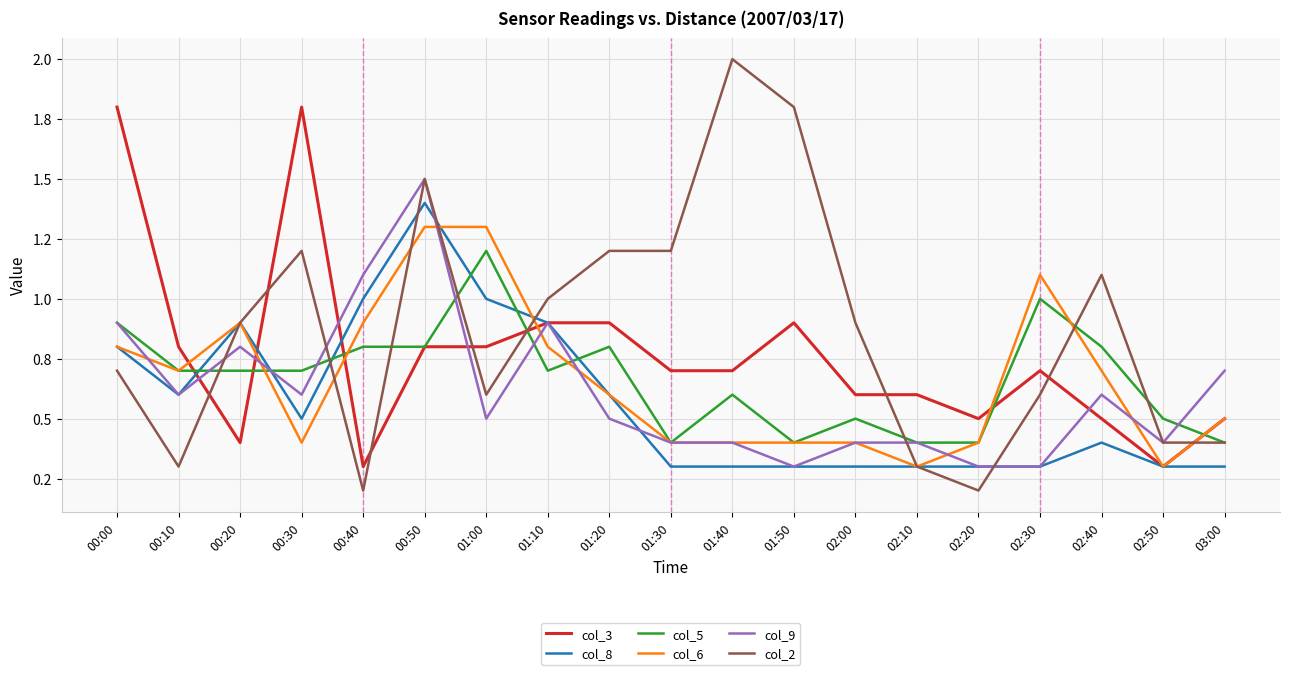

True or false: col_6 has more than 0 points higher than both neighbors.

True